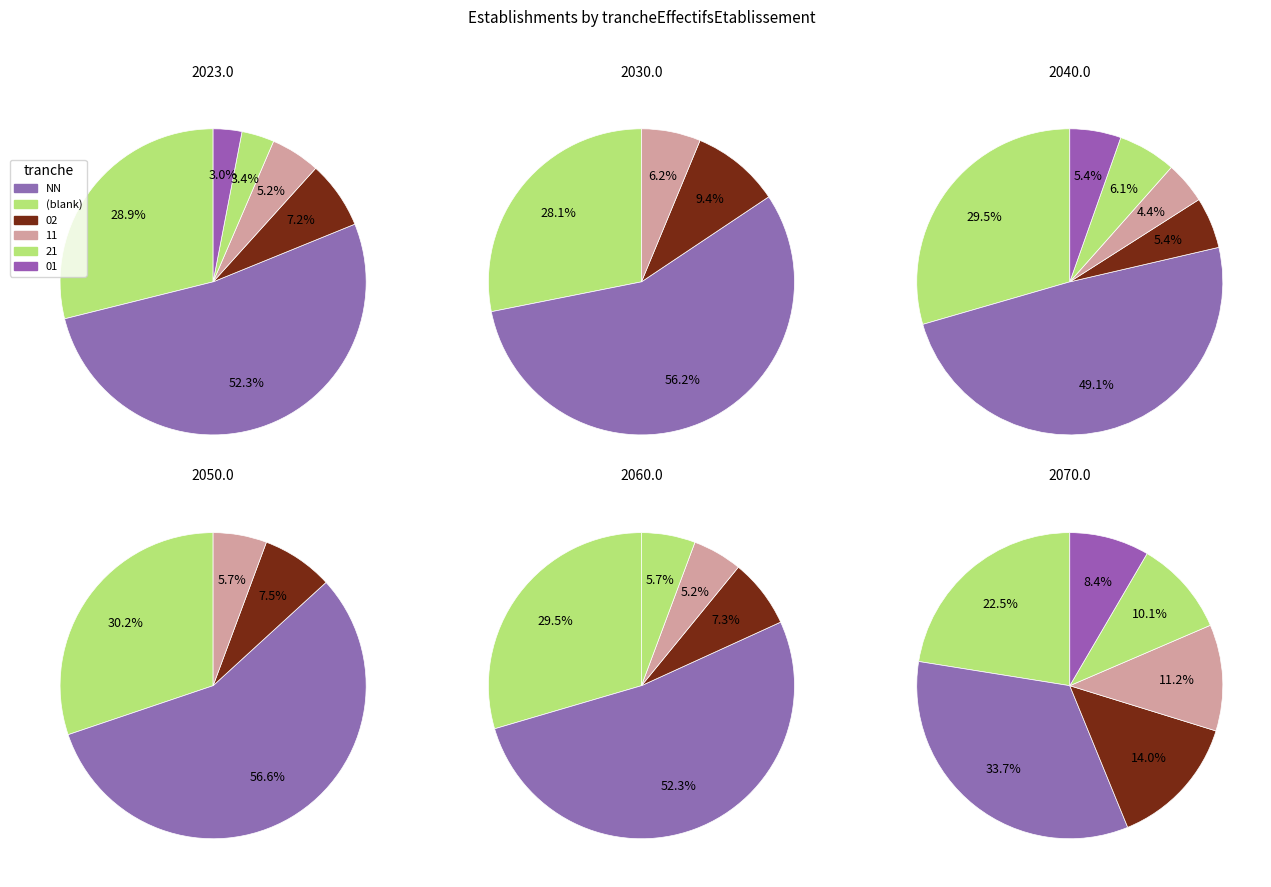

How many segments does this pie chart have?

6